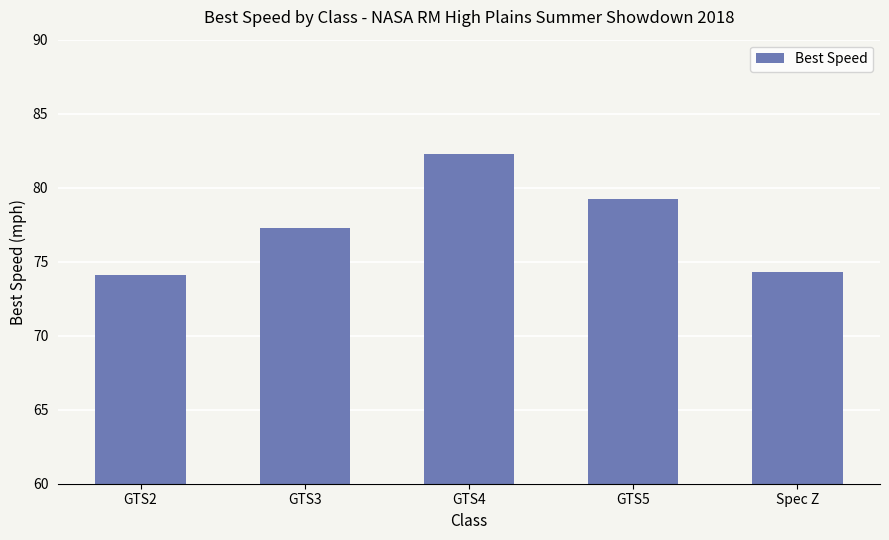

What is the greatest value displayed?

82.3